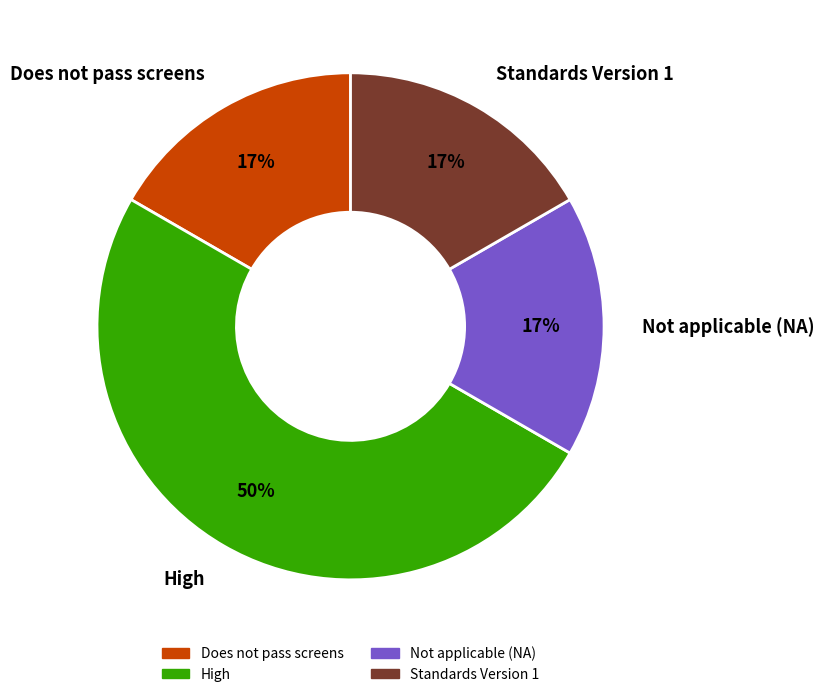

Do Standards Version 1 and Does not pass screens together represent more than half of the pie?

No